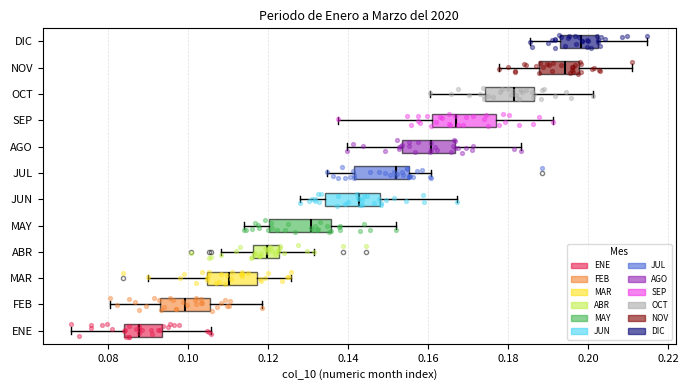

Where is the right edge of the box for JUN on the x-axis? The values are not printed on the chart, so give them approximately, as read against the axis.

0.148